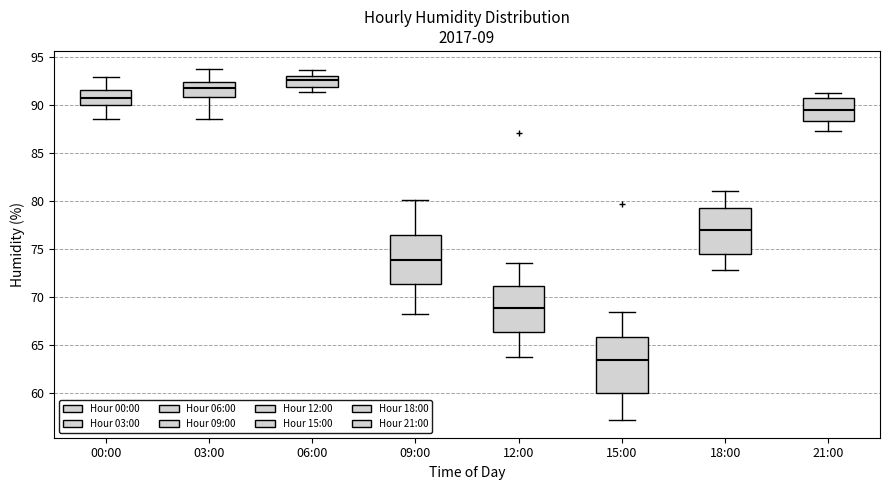

Reading left to right, read every box against the y-axis: the position of its median line, the range the box covers, and the ends of its whiskers. The values are not printed on the chart, so give them approximately, as read against the axis.

00:00: median 90.5, box 90.0 to 91.5, whiskers 88.5 to 93.0
03:00: median 92.0, box 91.0 to 92.5, whiskers 88.5 to 94.0
06:00: median 92.5, box 92.0 to 93.0, whiskers 91.5 to 93.5
09:00: median 74.0, box 71.5 to 76.5, whiskers 68.5 to 80.0
12:00: median 69.0, box 66.5 to 71.0, whiskers 64.0 to 73.5
15:00: median 63.5, box 60.0 to 66.0, whiskers 57.0 to 68.5
18:00: median 77.0, box 74.5 to 79.5, whiskers 73.0 to 81.0
21:00: median 89.5, box 88.5 to 90.5, whiskers 87.5 to 91.5